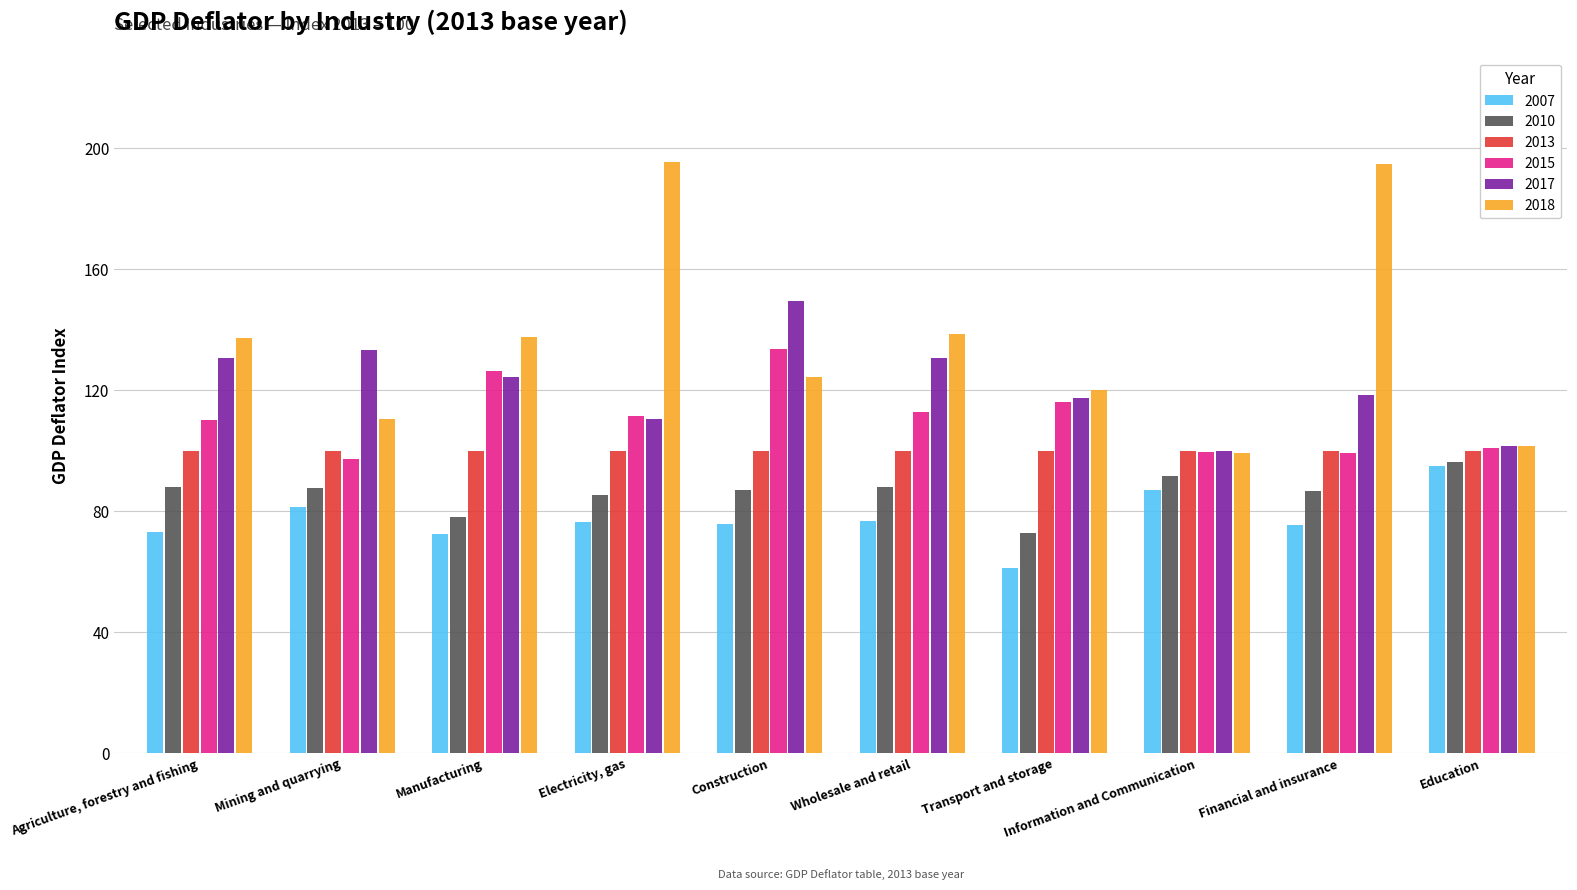

What is the minimum value shown in the chart?

61.0